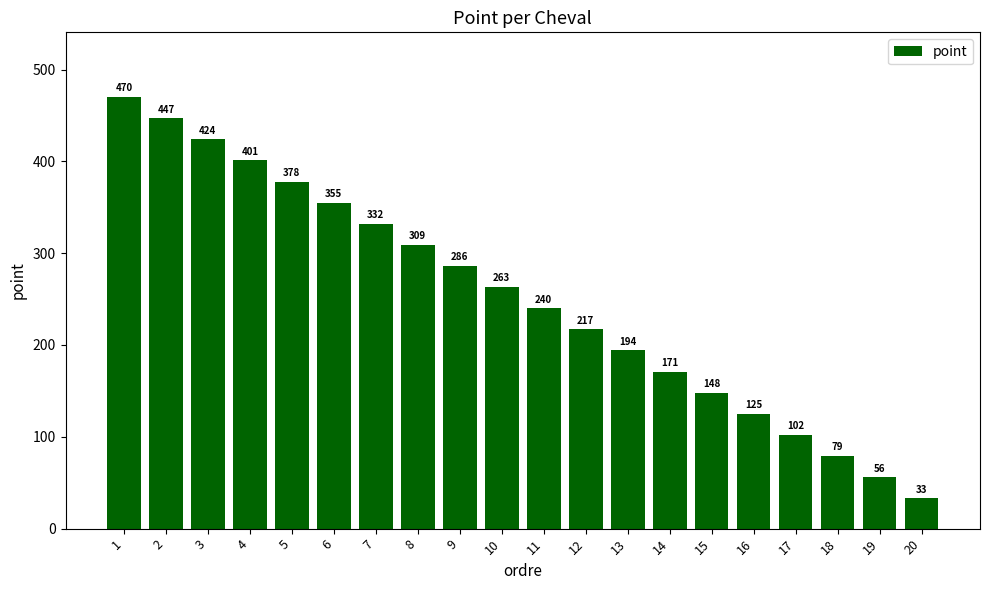

List the labels in order of value, largest first.

1, 2, 3, 4, 5, 6, 7, 8, 9, 10, 11, 12, 13, 14, 15, 16, 17, 18, 19, 20